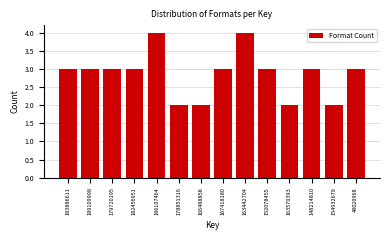

Reading right to left, list all the values displayed in this chart.

48020968=3	154932679=2	148214810=3	163570393=2	152078455=3	163442704=4	167418180=3	166488858=2	178851316=2	186107464=4	182456951=3	179720195=3	189109998=3	183886611=3